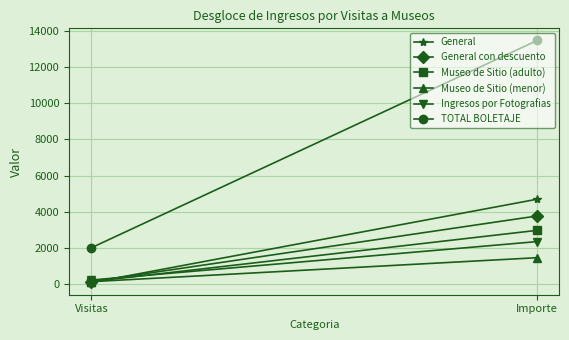

What position from the left is Visitas?

1